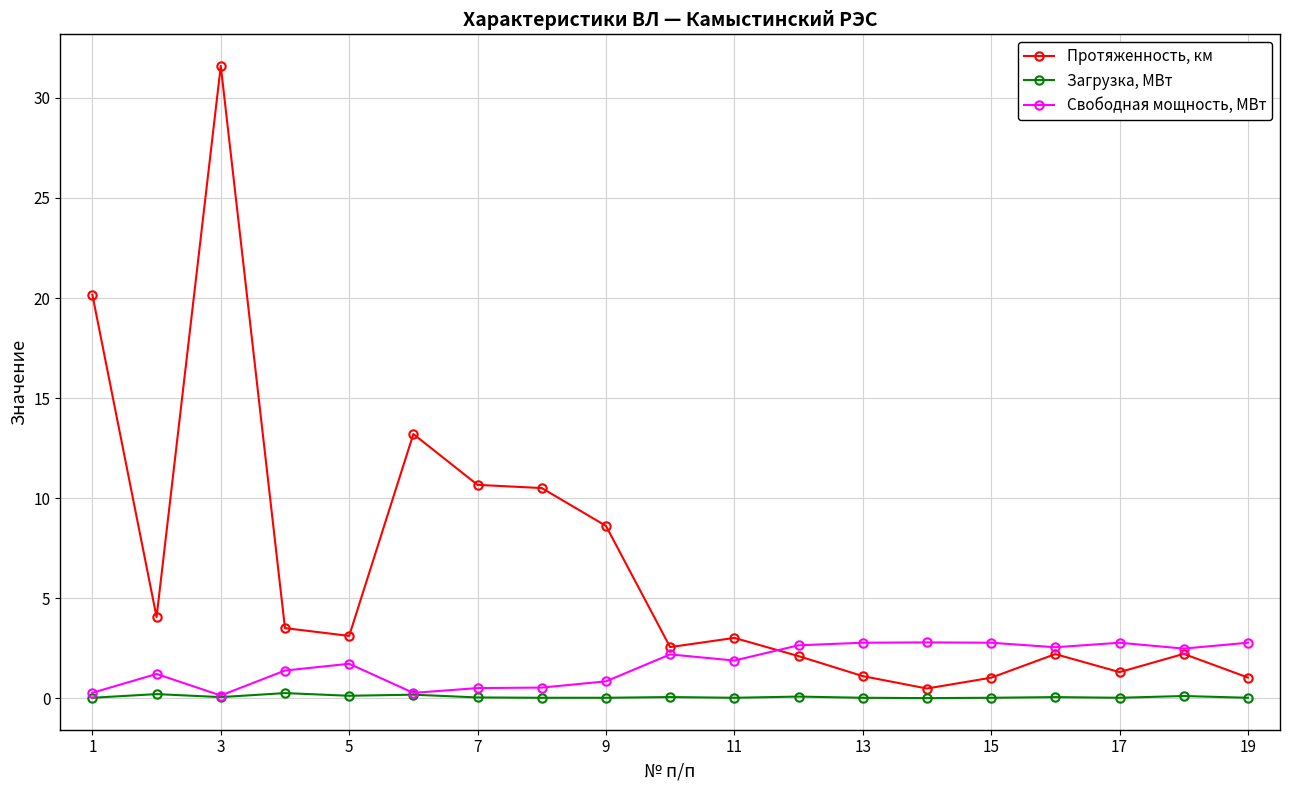

Which series has the largest range (max minus min)?

Протяженность, км